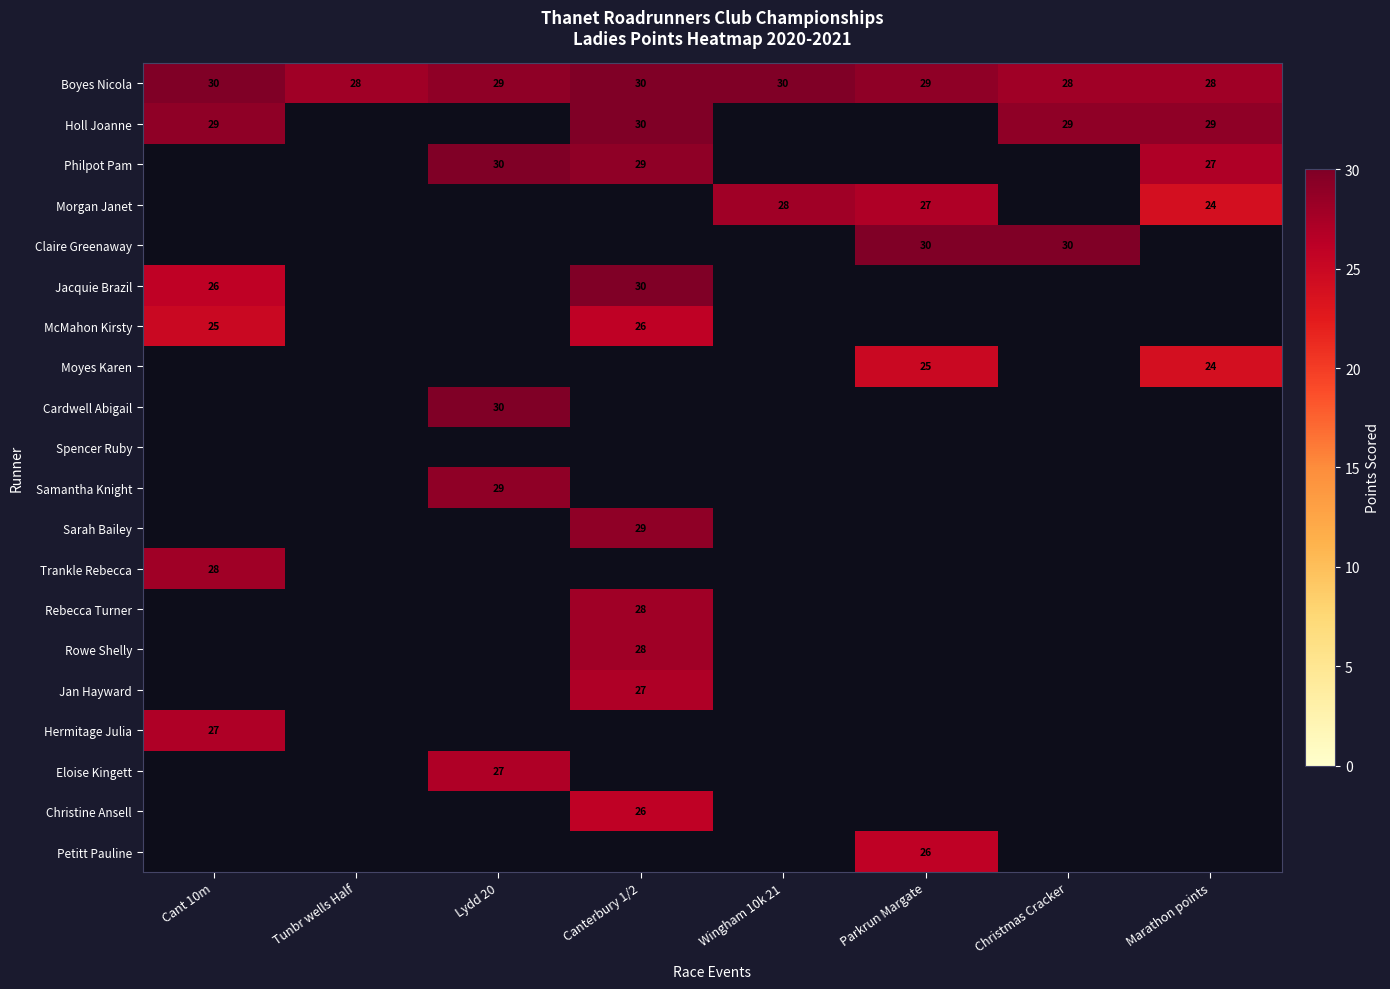

Is it true that Philpot Pam equals 29 at Canterbury 1/2?

True